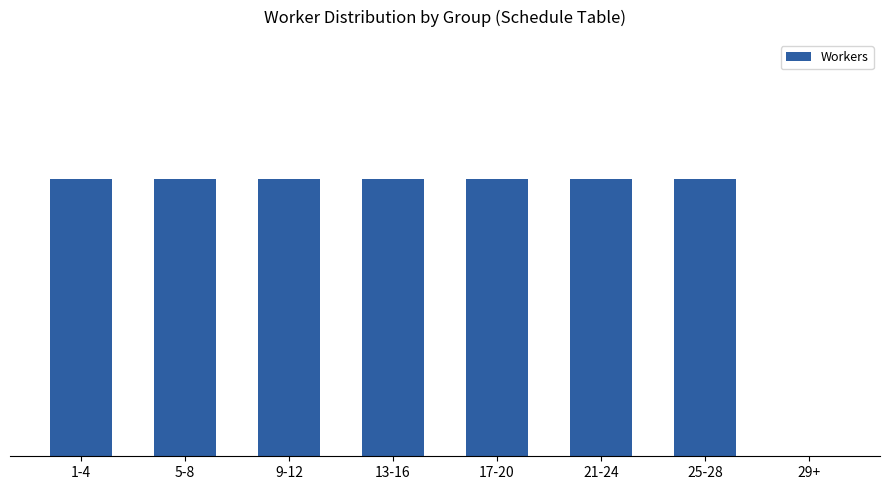

Rank the categories by value from lowest to highest.

29+, 1-4, 5-8, 9-12, 13-16, 17-20, 21-24, 25-28